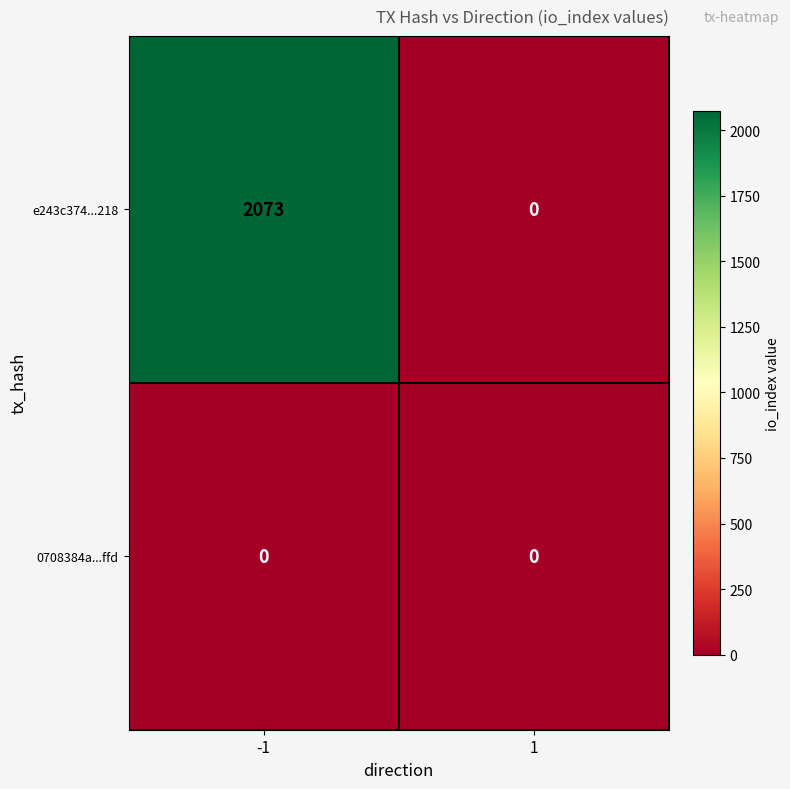

The value of e243c374...218 at -1 is 2073. True or false?

True